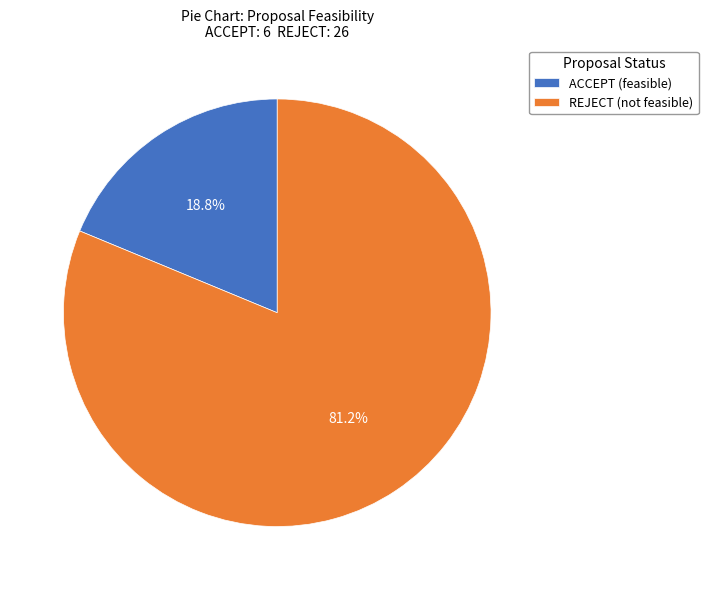

What is the largest slice in the pie chart?

REJECT (not feasible)